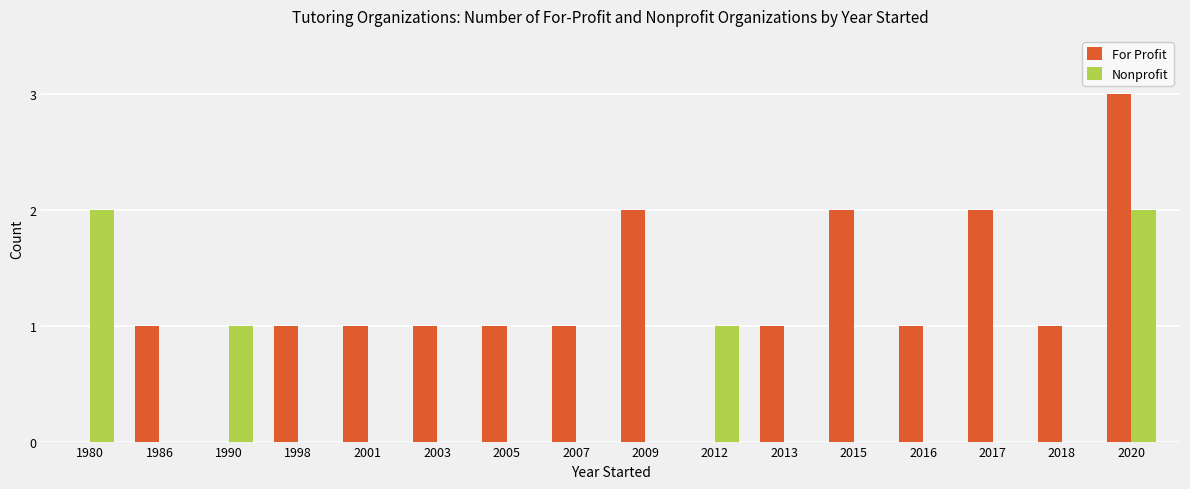

Are the bars horizontal?

No